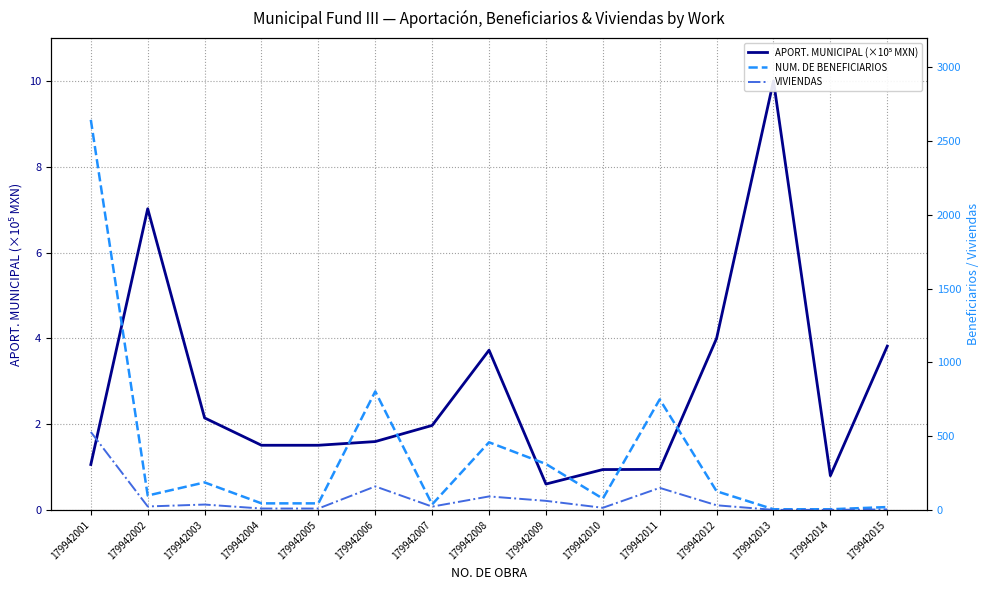

Which series has the largest total across all categories?

NUM. DE BENEFICIARIOS